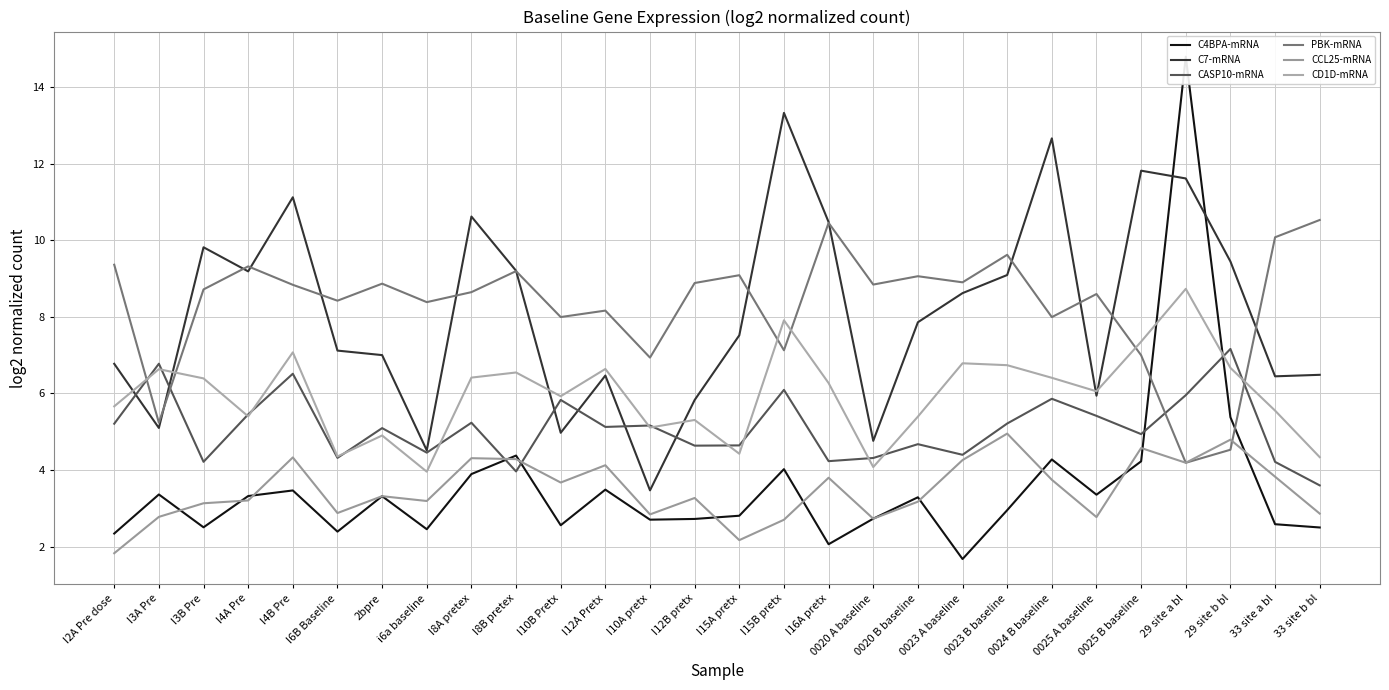

Which label corresponds to the smallest value in the chart?

0023 A baseline